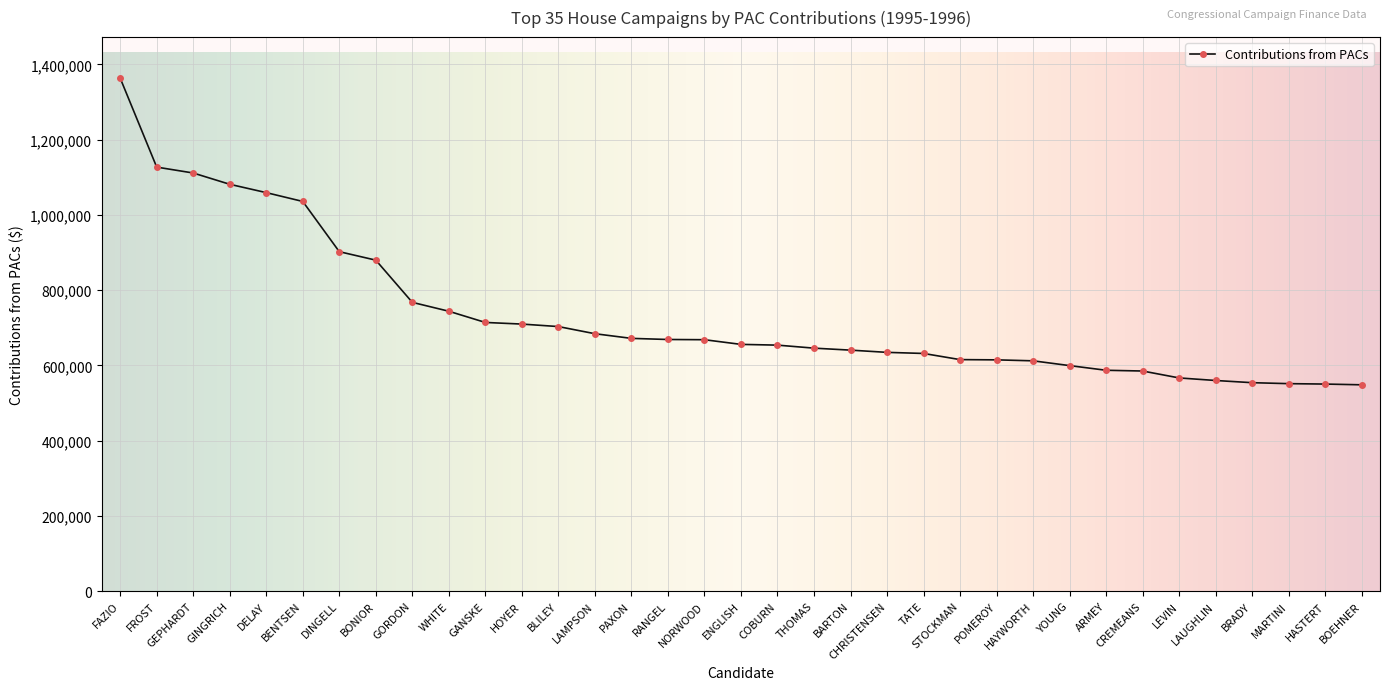

At which label does the data first exceed 655667?

FAZIO